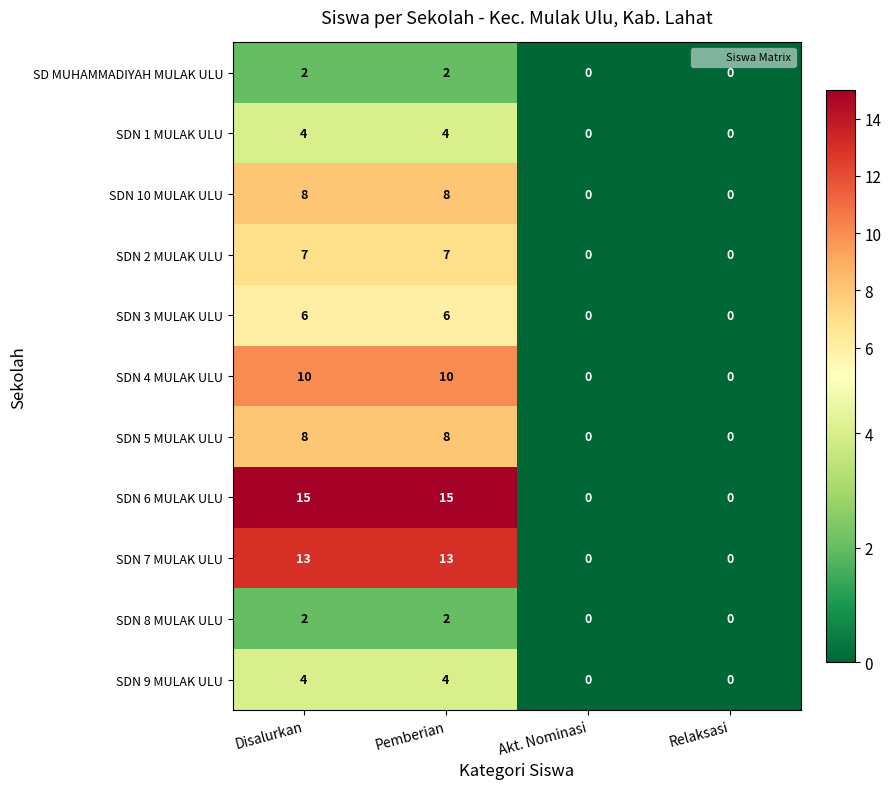

Which series has the widest spread of values?

SDN 6 MULAK ULU